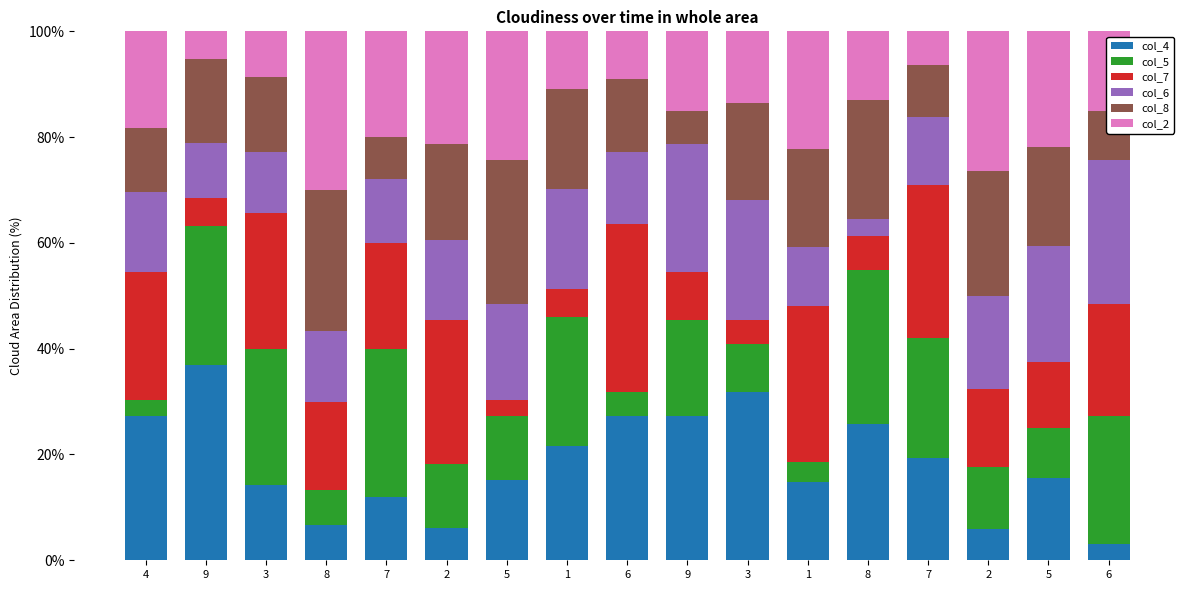

Rank the categories by col_8 value from lowest to highest.

9, 7, 6, 7, 4, 6, 3, 9, 2, 3, 1, 5, 1, 8, 2, 8, 5